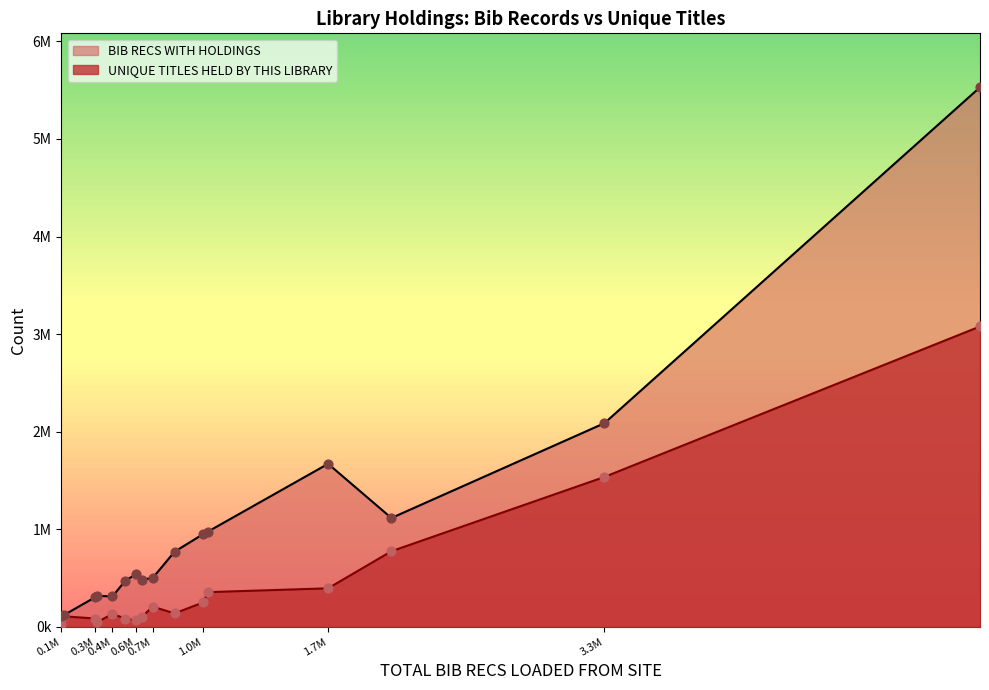

What are all the series names shown in the legend?

BIB RECS WITH HOLDINGS, UNIQUE TITLES HELD BY THIS LIBRARY